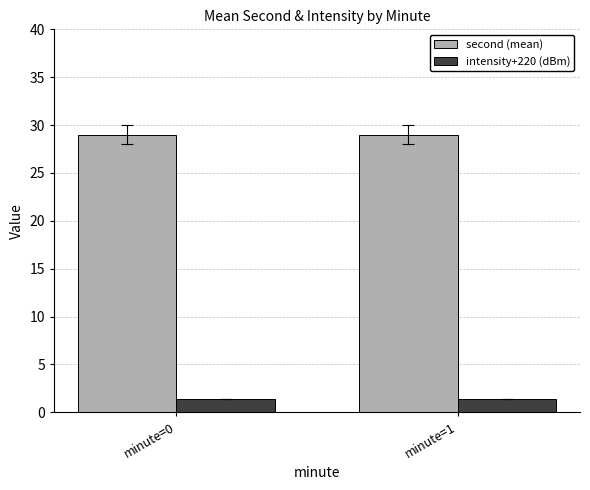

What is the value of the second (mean) bar at the 2nd from the left?

29.0